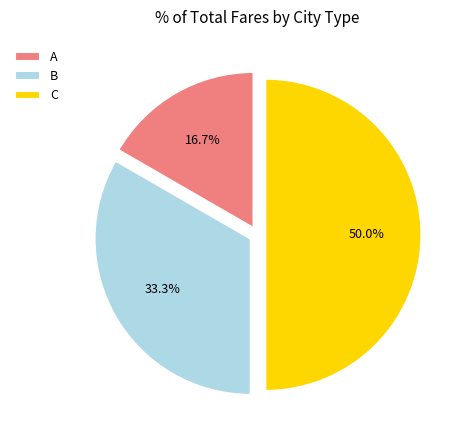

How many segments does this pie chart have?

3